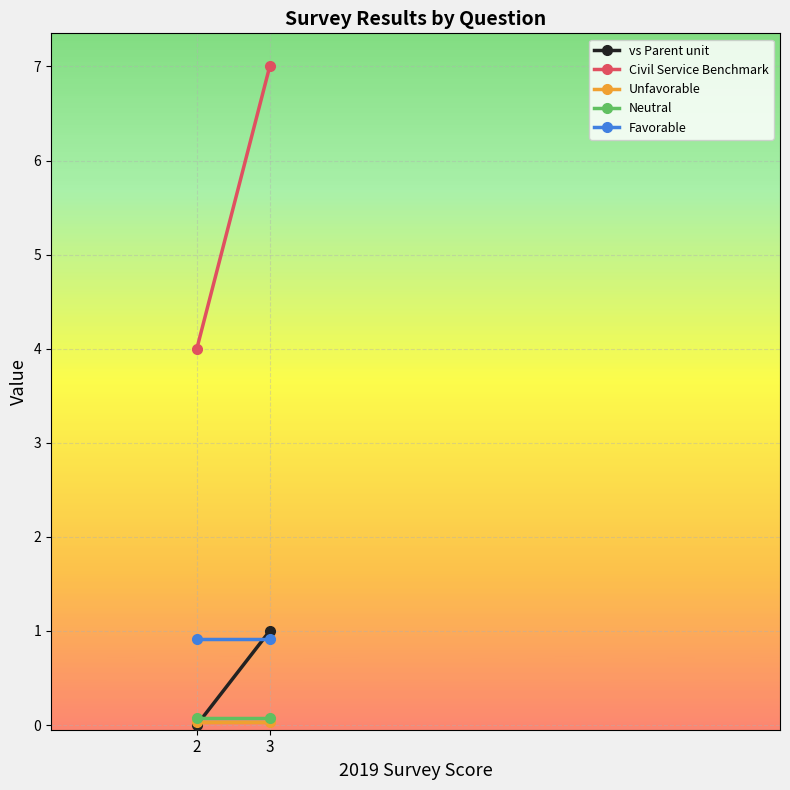

How many vs Parent unit values are between 0 and 1?

2